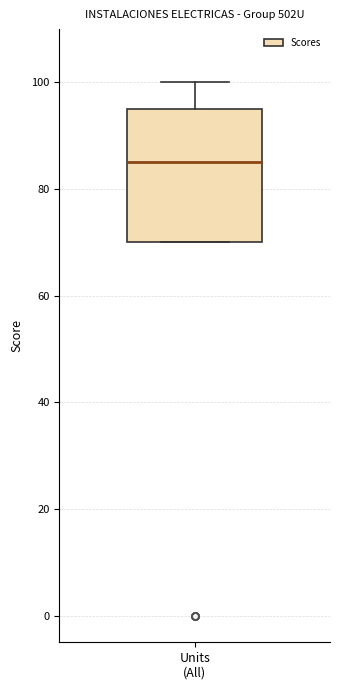

Read this box plot against the y-axis: the position of the median line, the range covered by the box, and the ends of both whiskers. The values are not printed on the chart, so give them approximately, as read against the axis.

median 86, box 70 to 96, whiskers 70 to 100